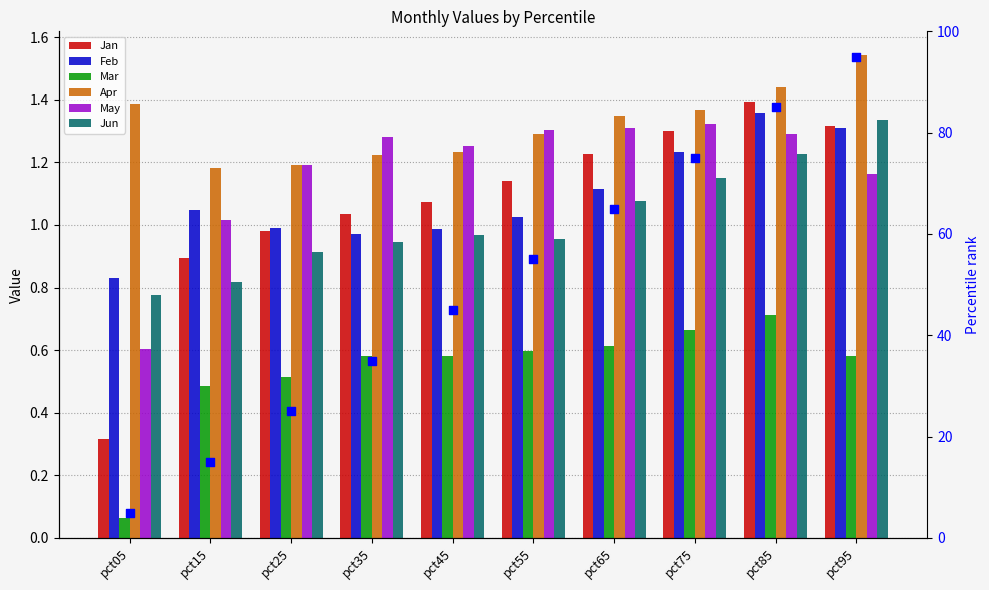

What are all the series names shown in the legend?

Jan, Feb, Mar, Apr, May, Jun